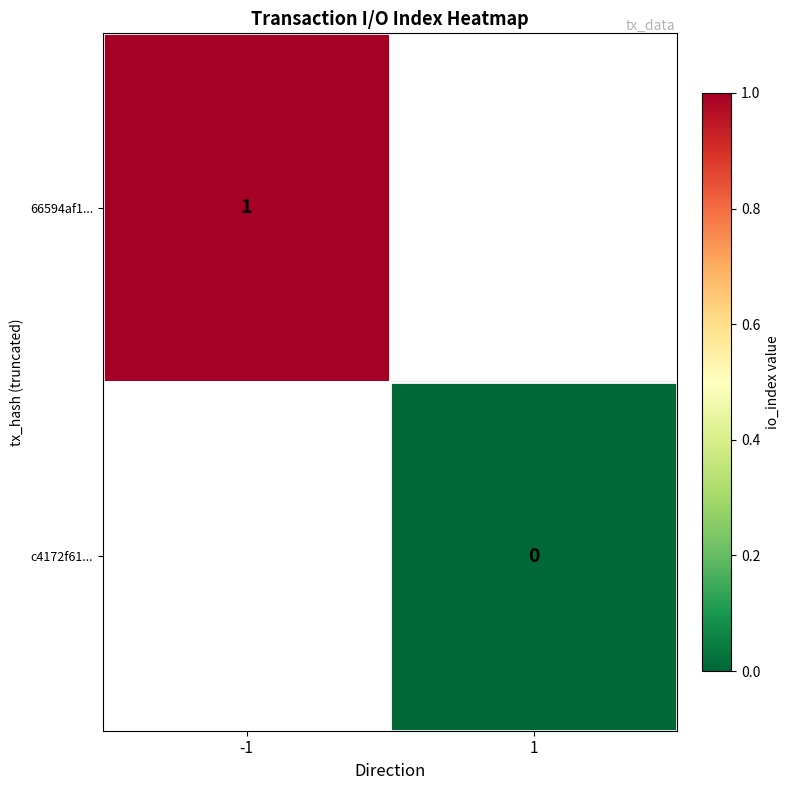

True or false: 66594af1... has a value of 0 at -1.

False